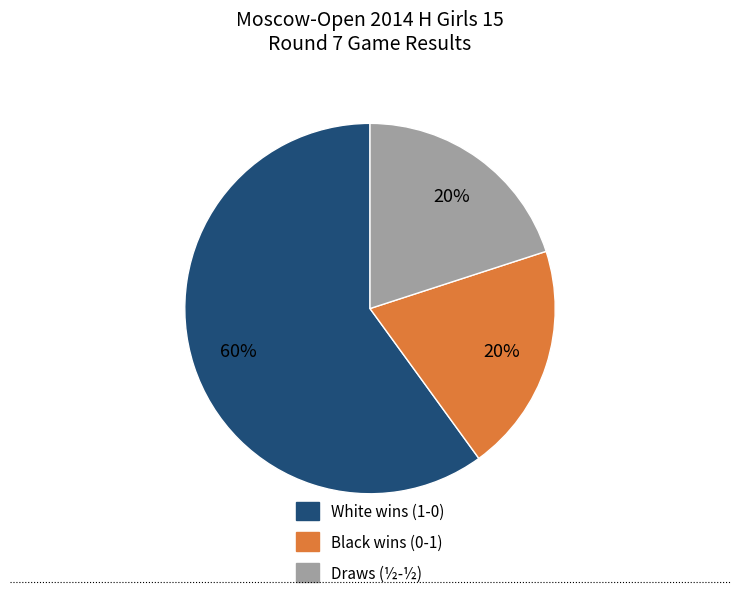

Does any single category account for the majority?

Yes